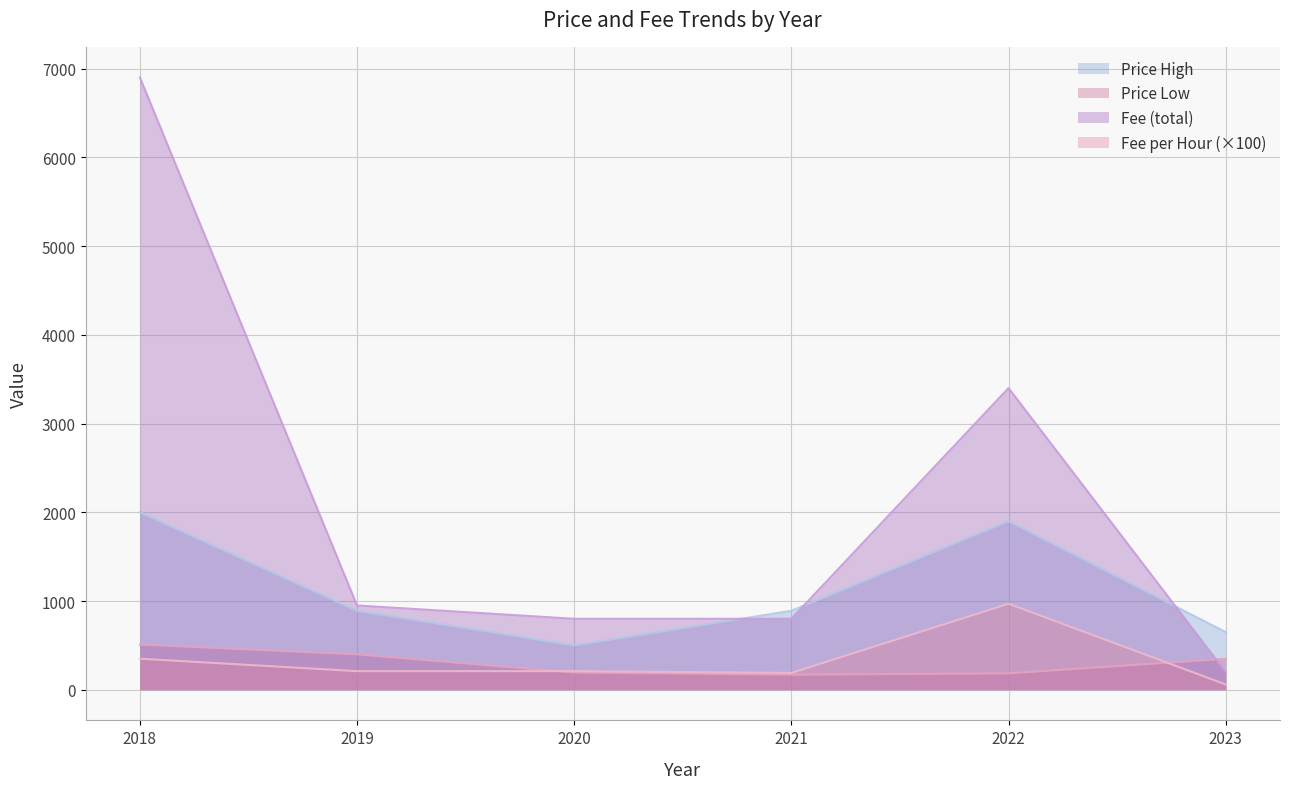

Where is Fee_per_hour nearest to the value 515?

2018